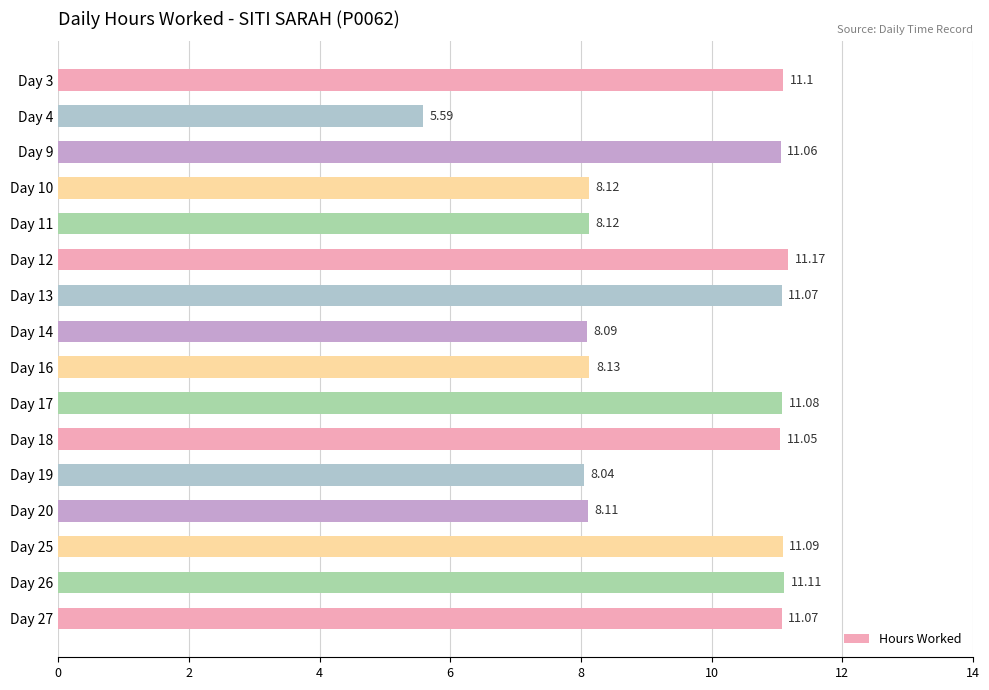

What is the average value?

9.6